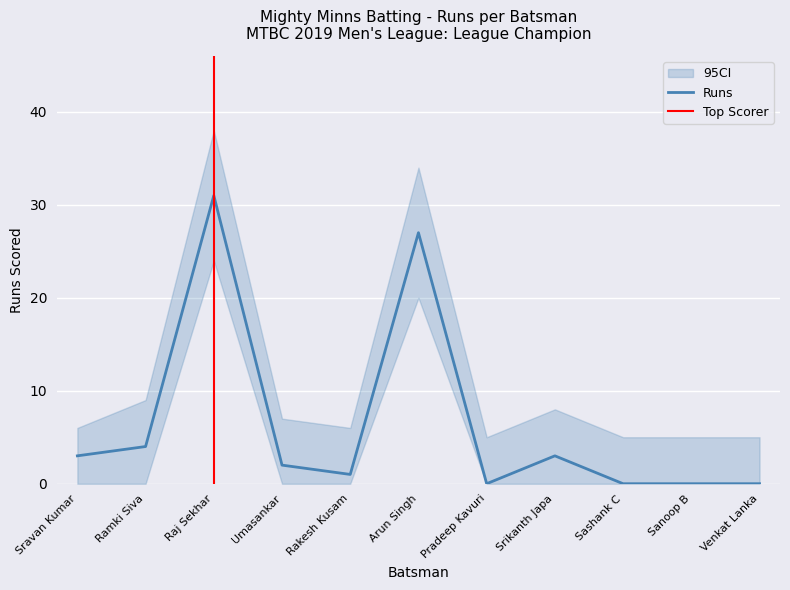

What is the value of the Runs point at the 5th from the left?

1